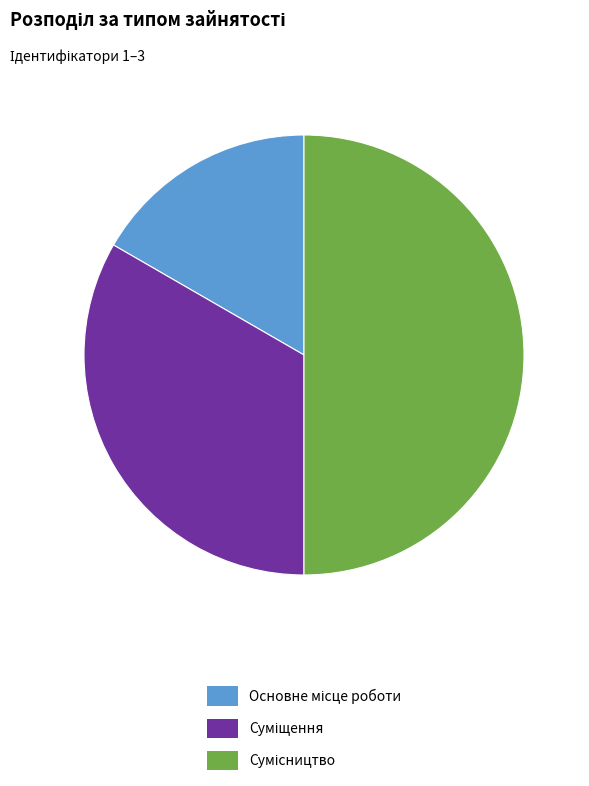

Count the number of slices in the pie.

3